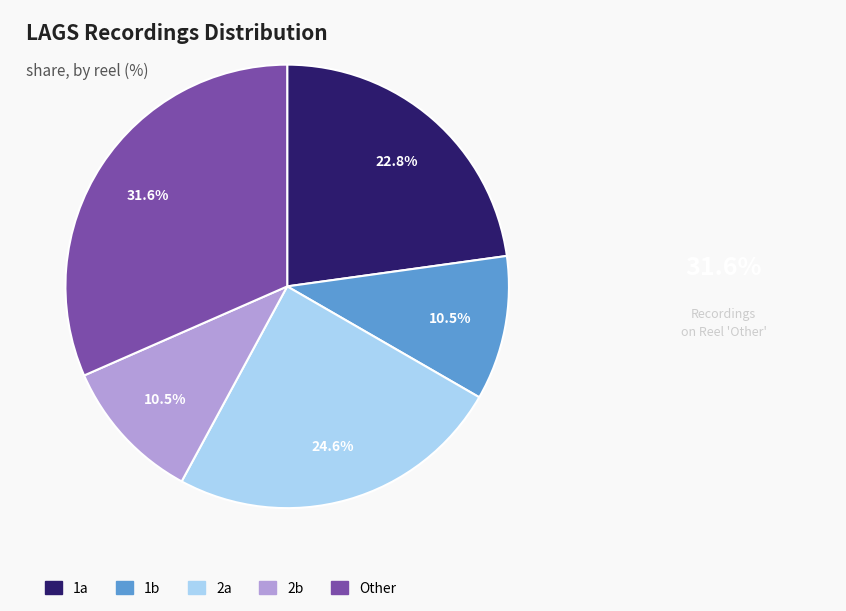

What is the ratio of the value at Other to the value at 2a?

1.3